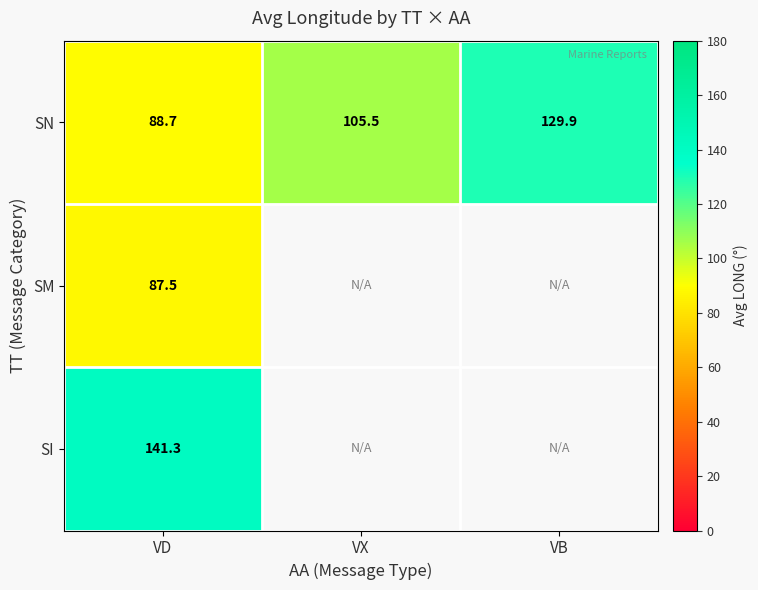

Which category has the highest value in the SN series?

VB